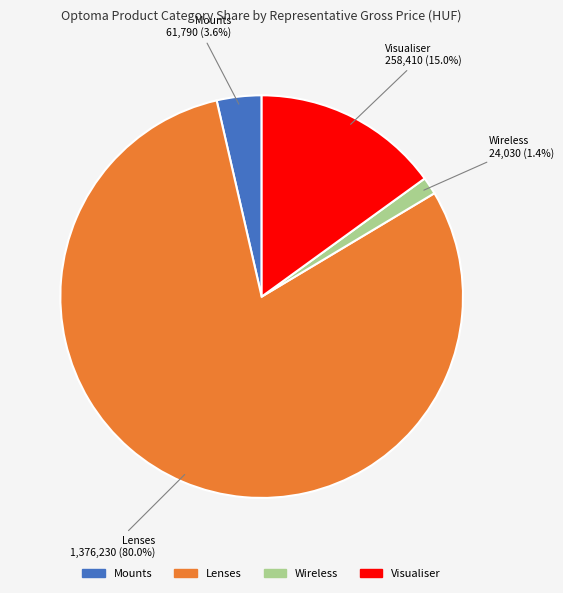

Does Lenses account for over 50% of the chart?

Yes